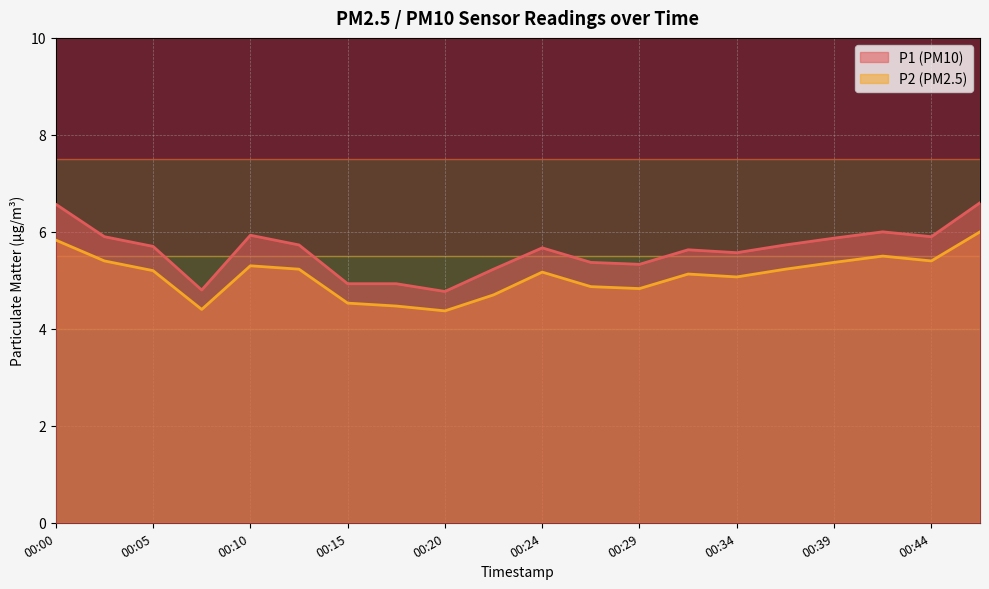

At which category is the sum across all series the highest?

00:47